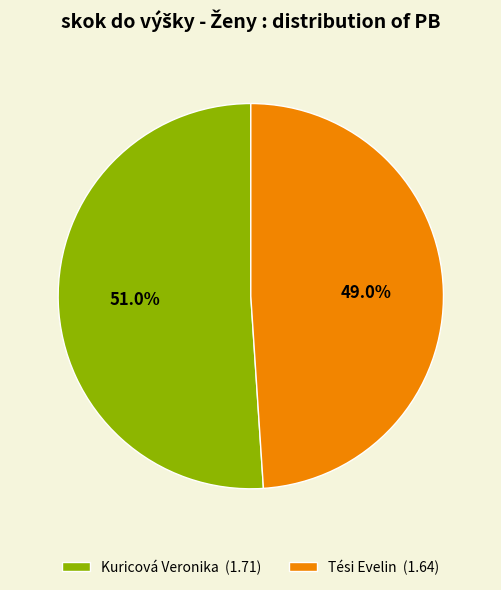

Approximately how many times larger is the value at Kuricová Veronika compared to Tési Evelin?

1.0